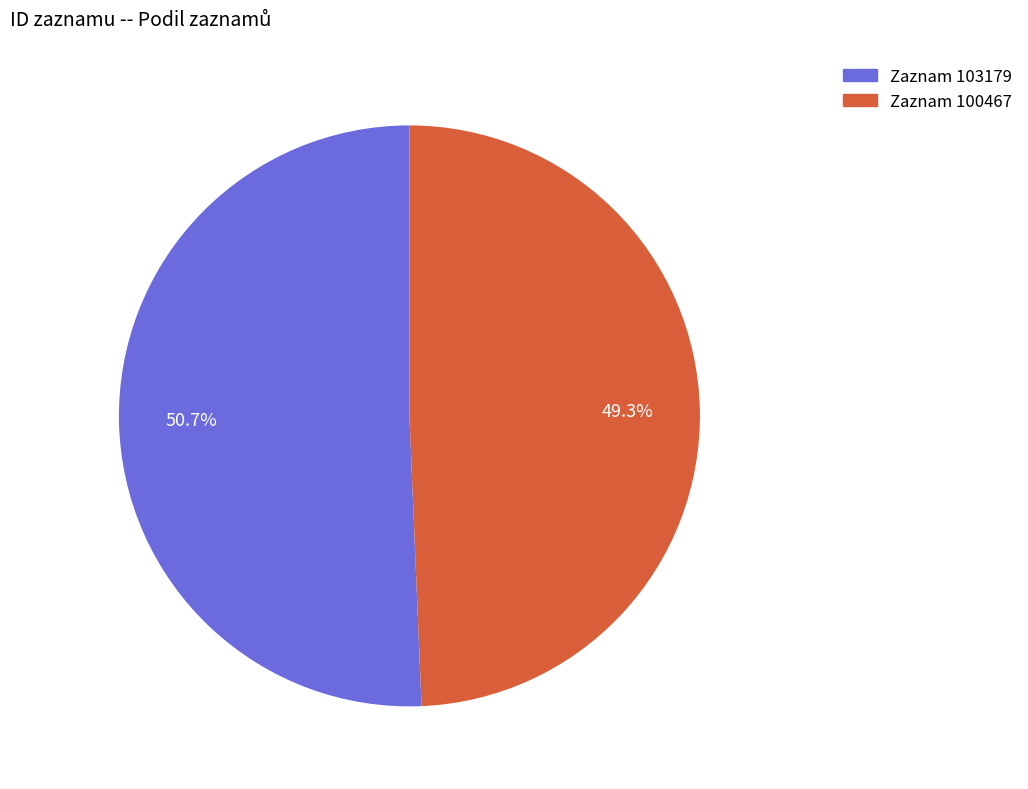

Does any single category account for the majority?

Yes